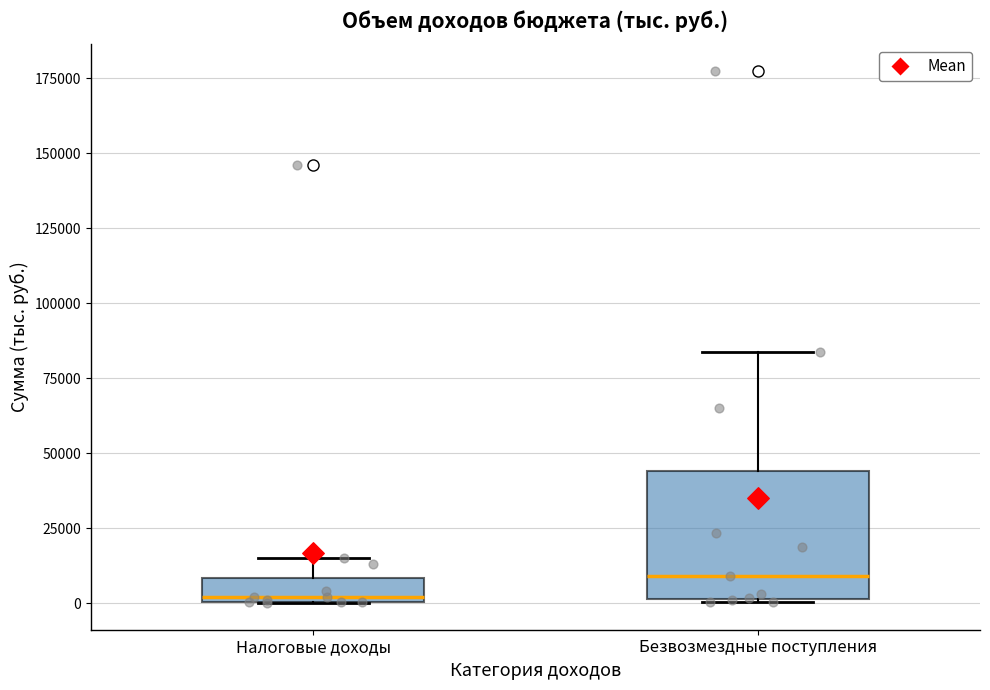

Reading left to right, read every box against the y-axis: the position of its median line, the range the box covers, and the ends of its whiskers. The values are not printed on the chart, so give them approximately, as read against the axis.

Налоговые доходы: median 0, box 0 to 10000, whiskers 0 to 15000
Безвозмездные поступления: median 10000, box 0 to 45000, whiskers 0 to 85000